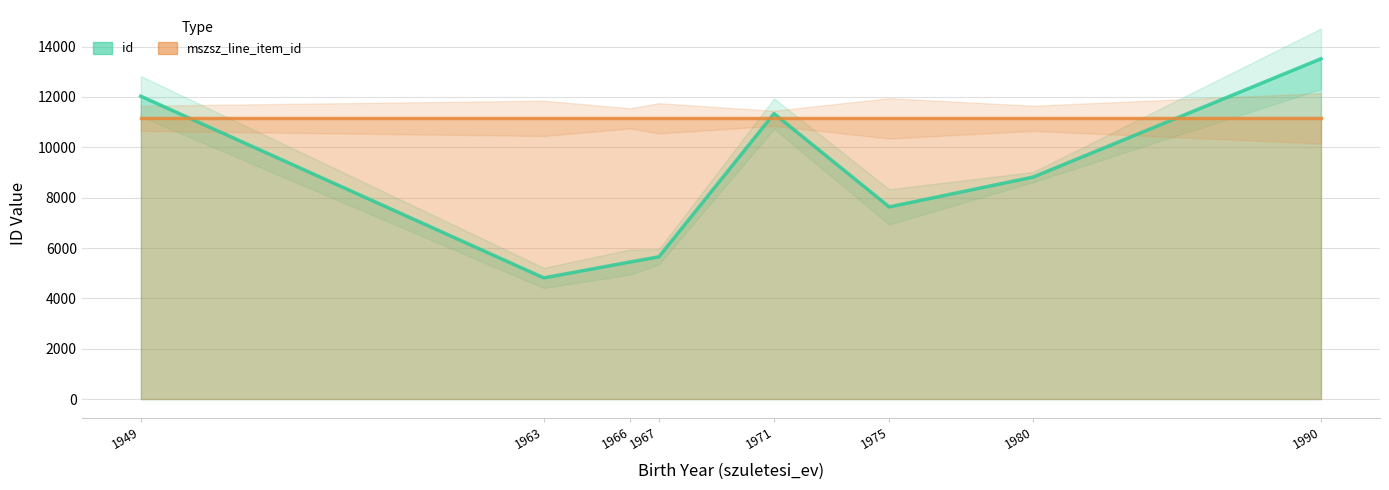

Where is the data nearest to the value 9163?

1980